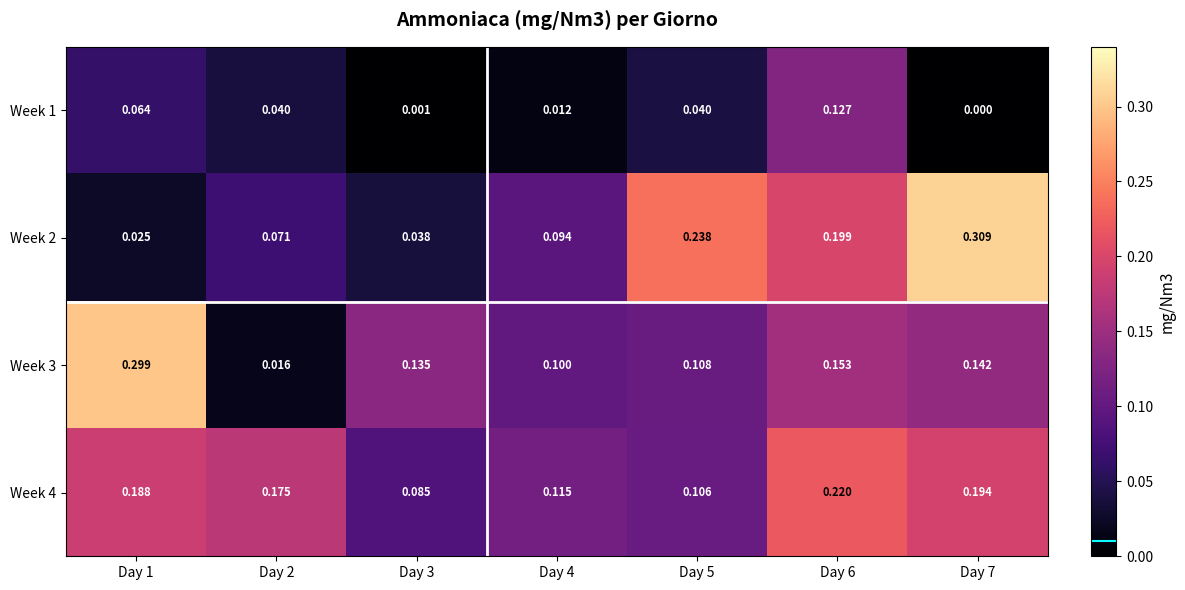

Rank the categories by Week 4 value from lowest to highest.

Day 3, Day 5, Day 4, Day 2, Day 1, Day 7, Day 6